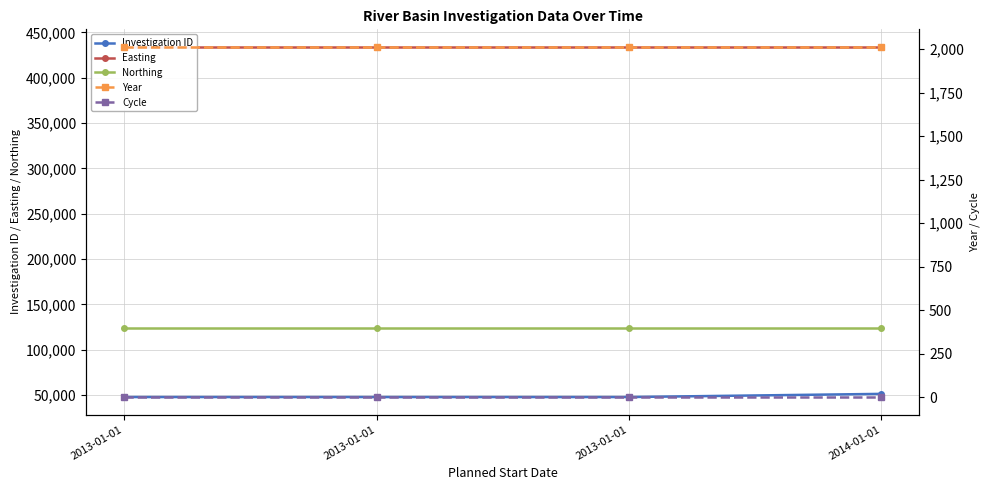

Which series has the largest total across all categories?

Easting